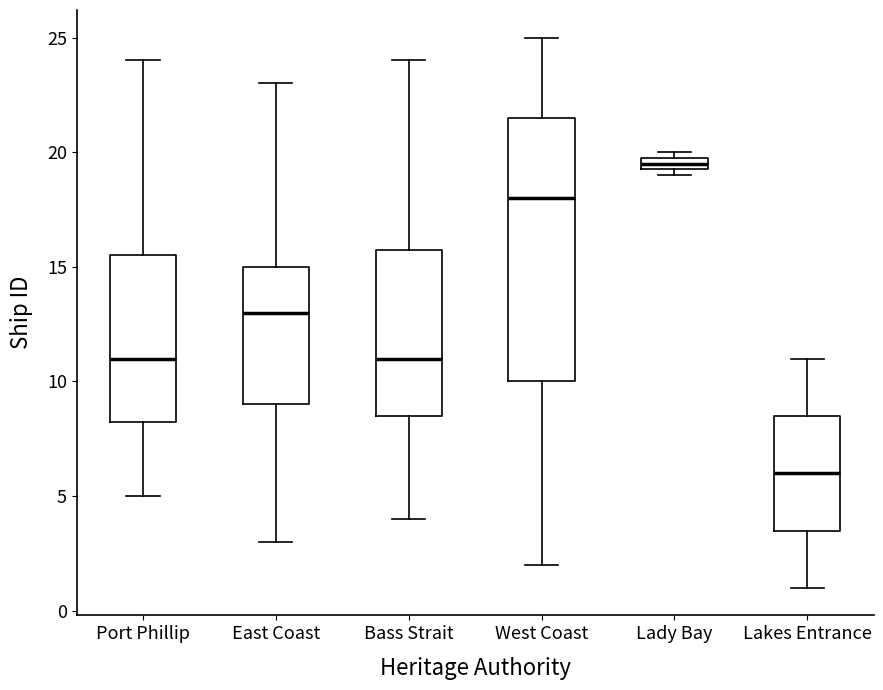

Where is the upper edge of the box for West Coast on the y-axis? The values are not printed on the chart, so give them approximately, as read against the axis.

21.5